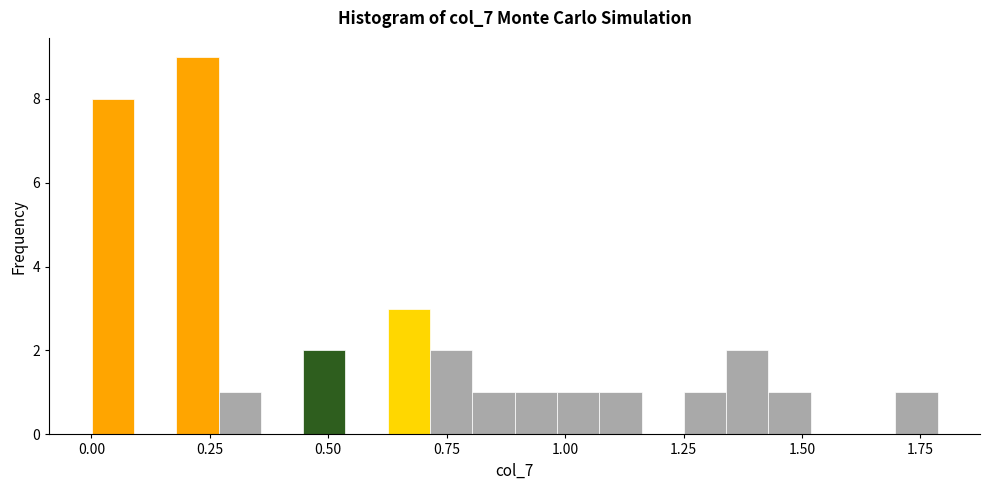

Around what value on the x-axis is the tallest bar? Give the approximate position of its centre, as read against the axis.

0.20